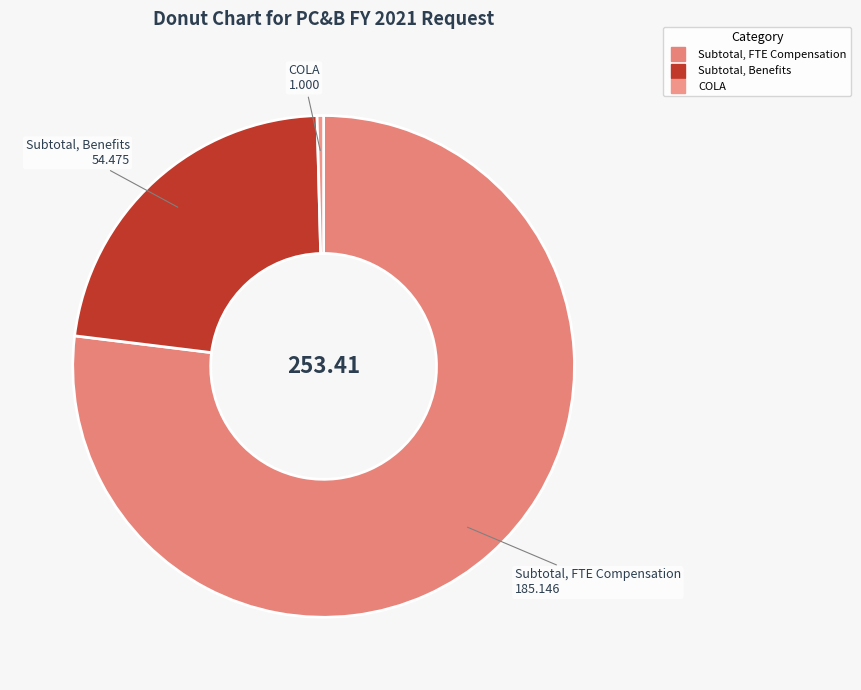

The COLA slice represents 11% of the pie. True or false?

False